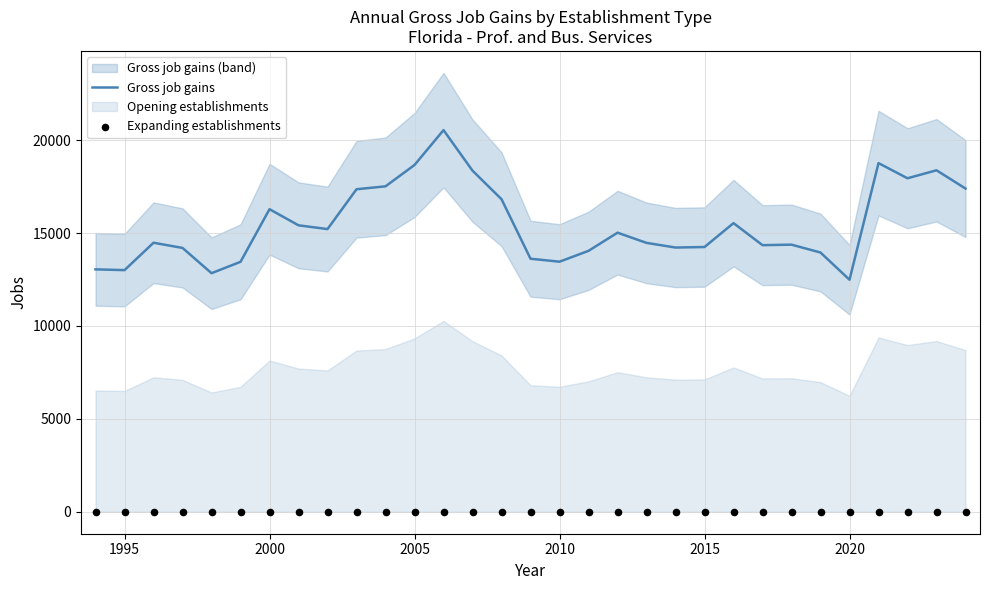

What is the minimum value for Gross job gains?

12490